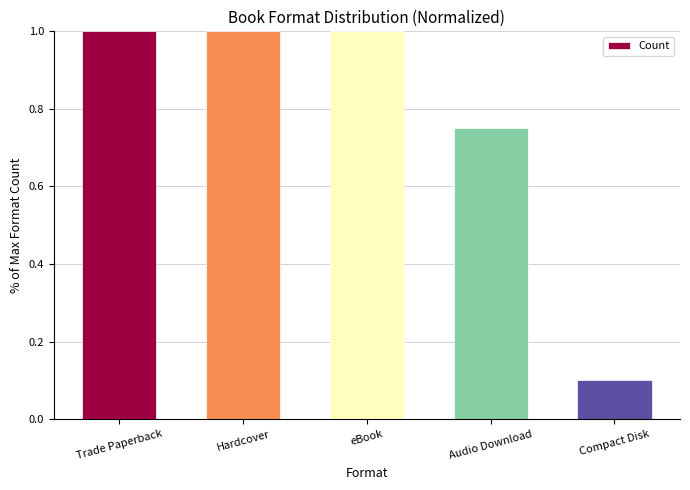

What is the difference between the maximum and minimum values?

0.9